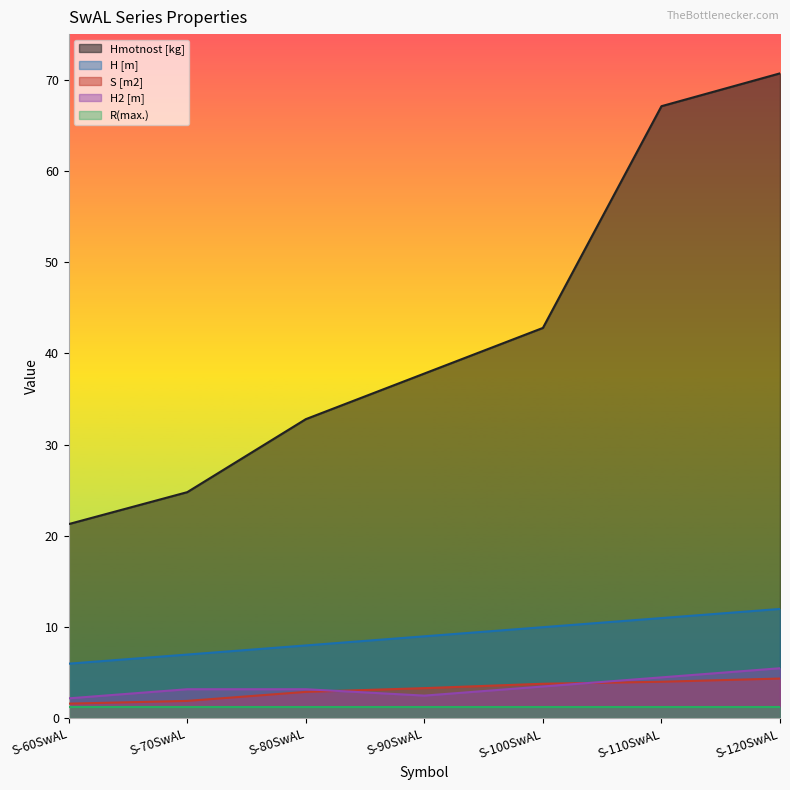

What is the label of the 2nd point from the left?

S-70SwAL